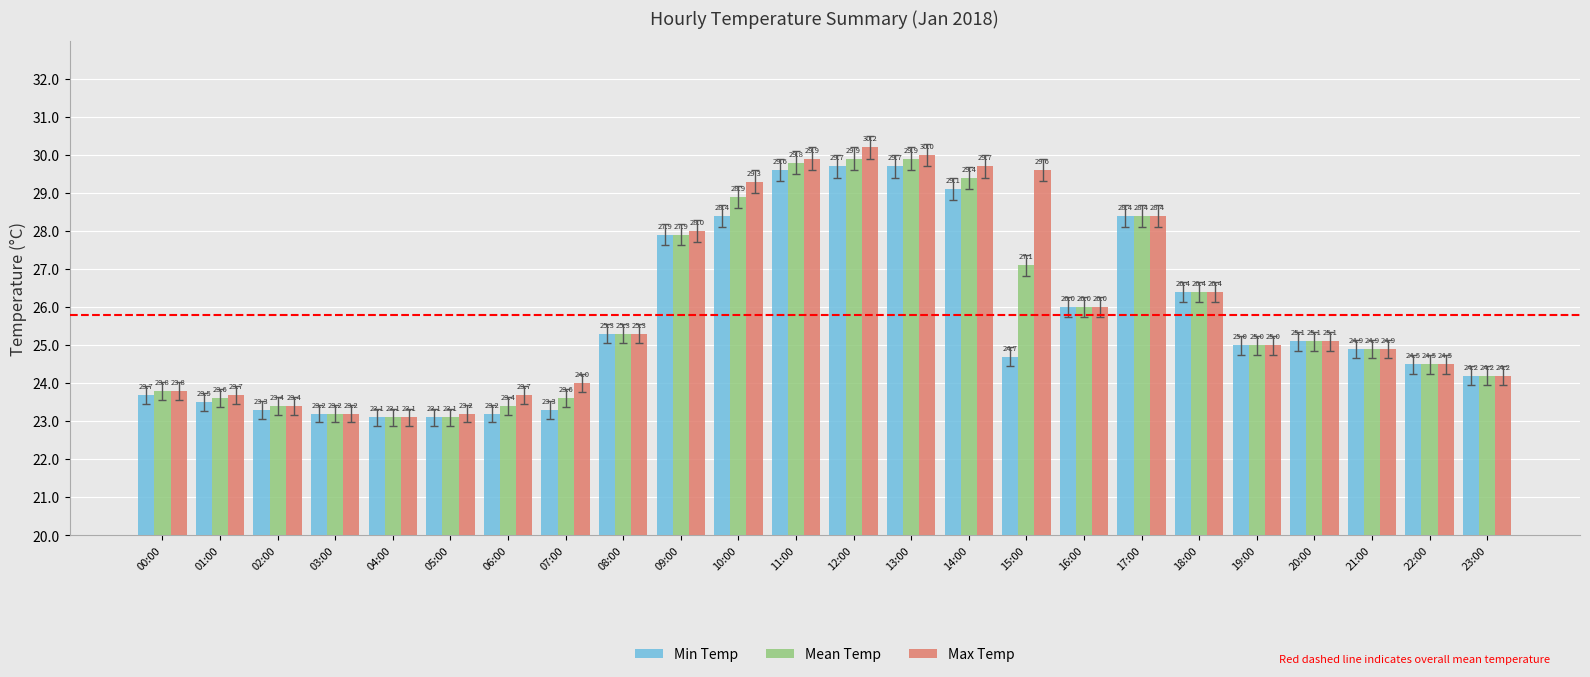

What is the maximum value shown in the chart?

30.2